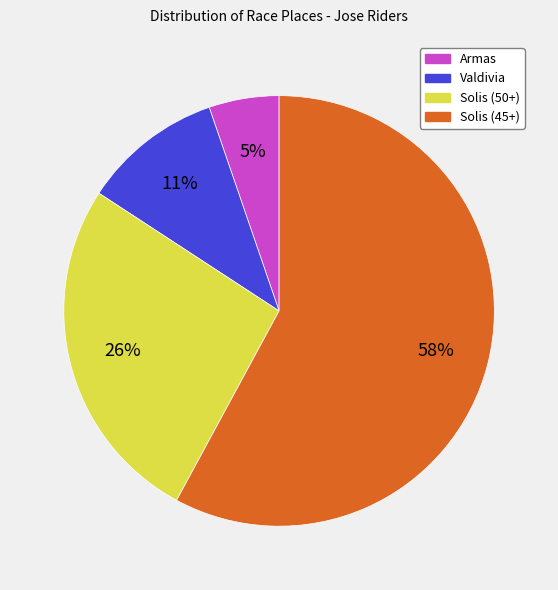

Combined, do Solis (45+) and Armas account for over 50%?

Yes